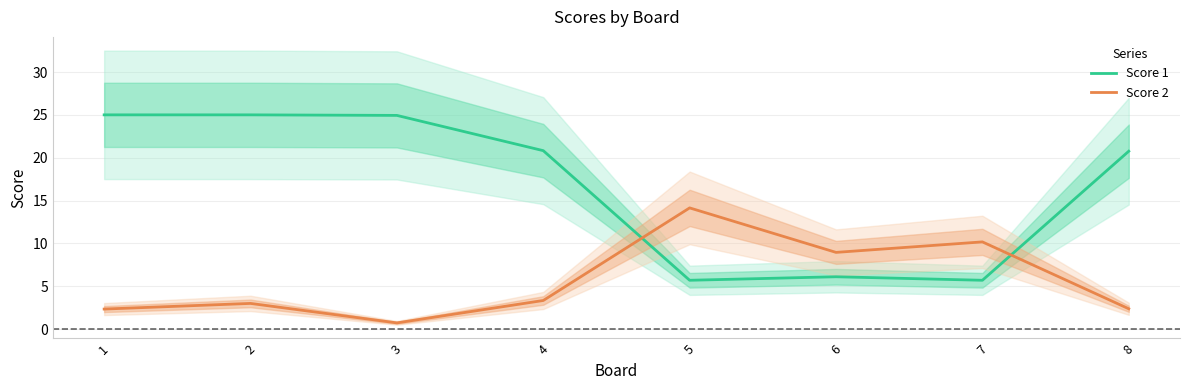

Reading left to right, transcribe all the data shown in this chart.

Score 1: 25.0	25.0	24.9	20.8	5.7	6.1	5.7	20.8
Score 2: 2.3	3.0	0.7	3.3	14.1	8.9	10.2	2.4